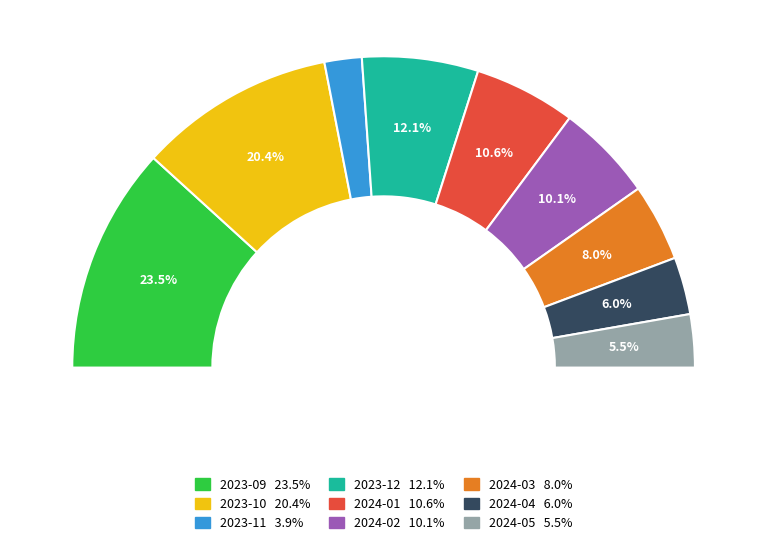

Which category has the biggest portion of the pie?

2023-09